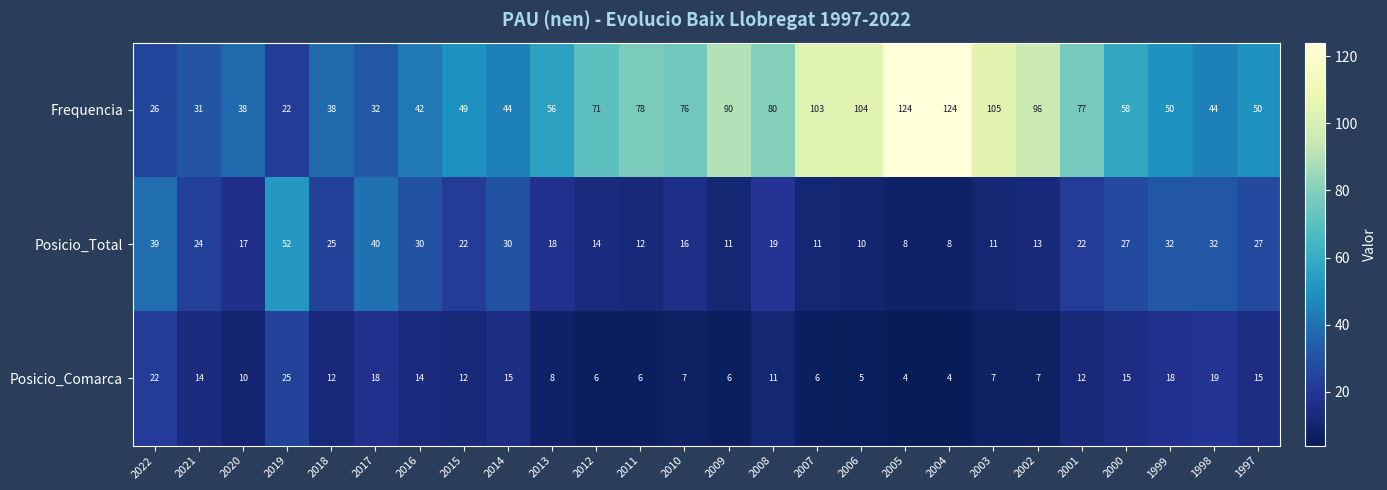

The Frequencia series shows 77 at 2001. True or false?

True